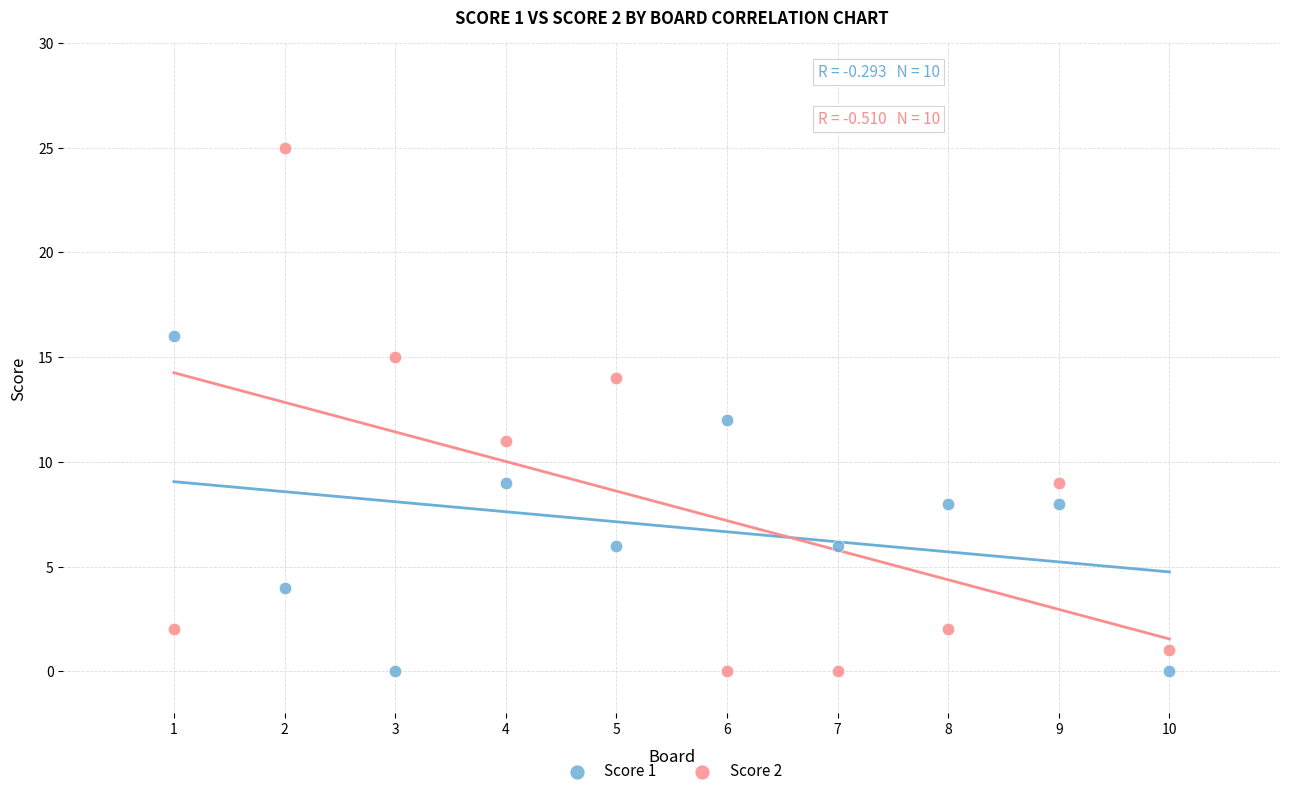

Which series reaches the maximum Y coordinate?

Score 2